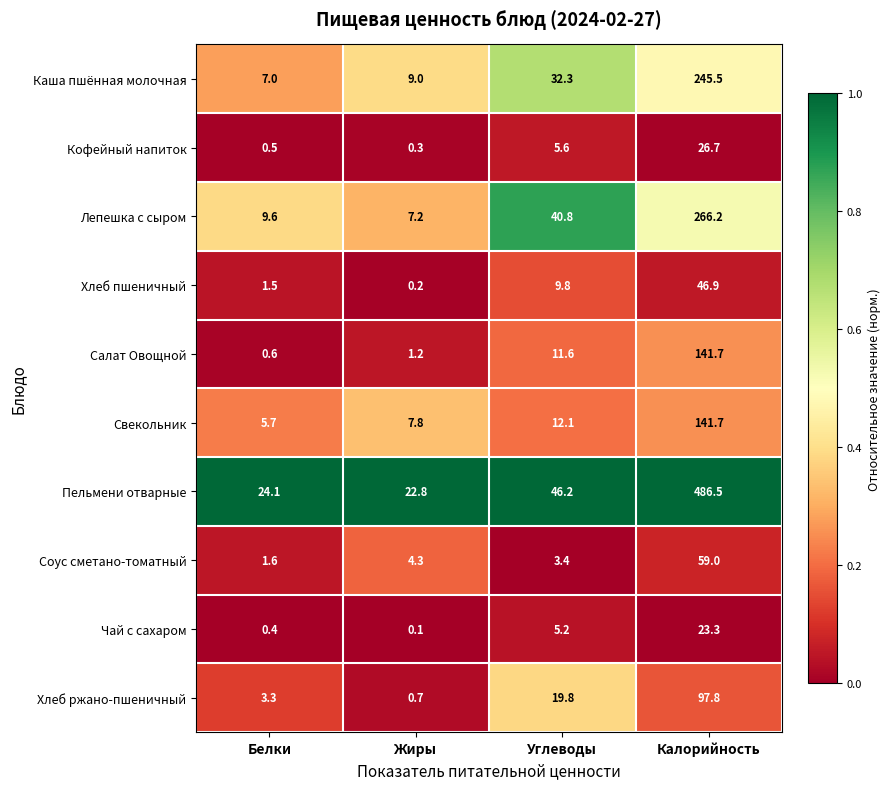

Is it true that Соус сметано-томатный equals 1.6 at Белки?

True